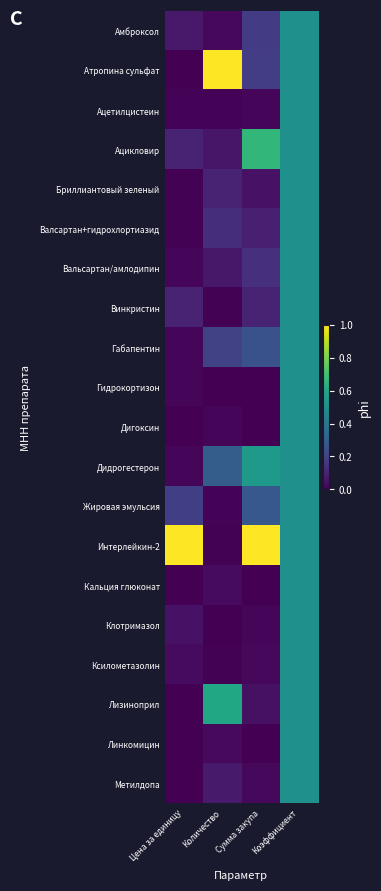

At Коэффициент, list the series in order from smallest to largest.

Амброксол, Атропина сульфат, Ацетилцистеин, Ацикловир, Бриллиантовый зеленый, Валсартан+гидрохлортиазид, Вальсартан/амлодипин, Винкристин, Габапентин, Гидрокортизон, Дигоксин, Дидрогестерон, Жировая эмульсия, Интерлейкин-2, Кальция глюконат, Клотримазол, Ксилометазолин, Лизиноприл, Линкомицин, Метилдопа